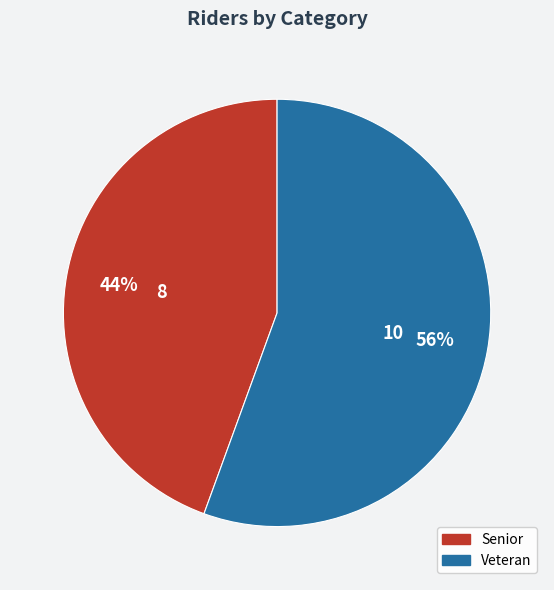

Rank the categories by value from highest to lowest.

Veteran, Senior